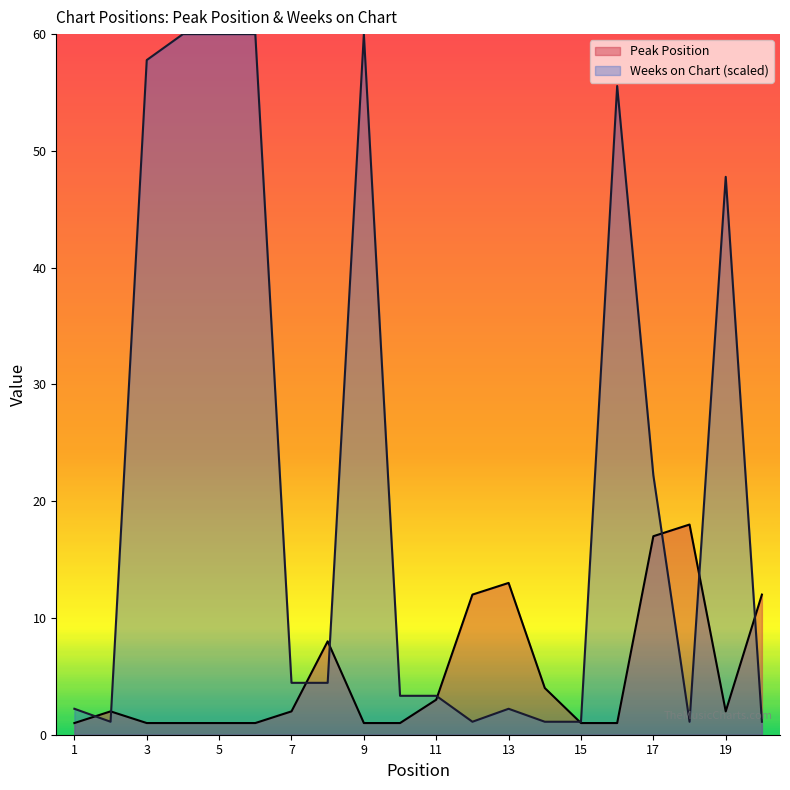

After their last crossing, which series has the higher values: Peak Position or Weeks on Chart?

Peak Position